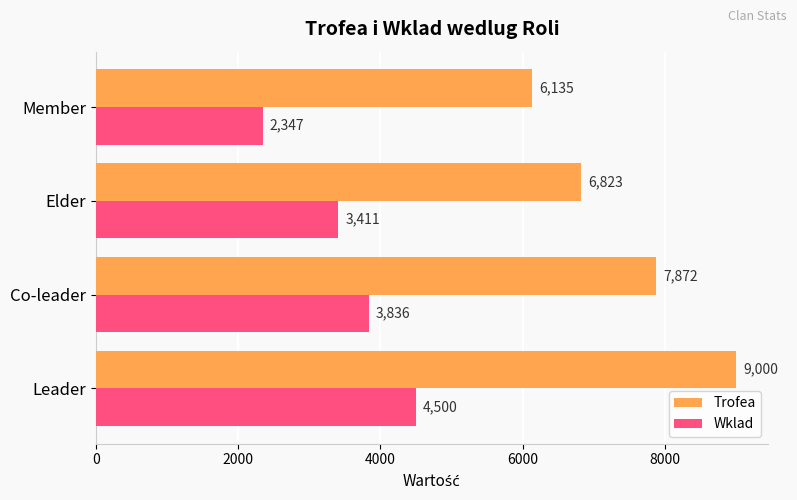

Is it true that Trofea equals 2803 at Member?

False